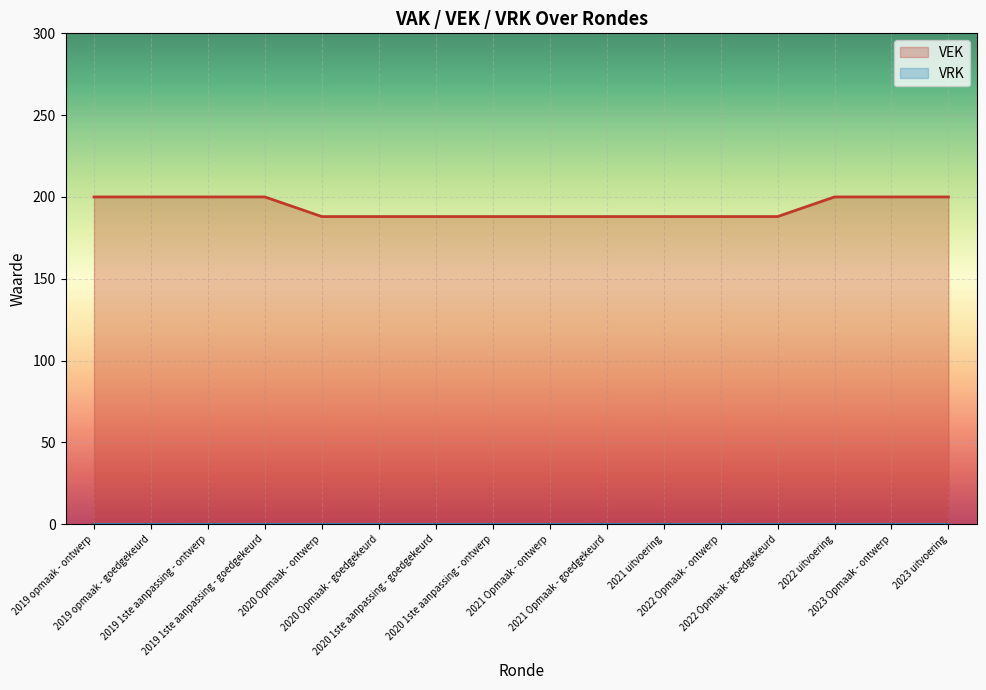

Reading right to left, list all the values displayed in this chart.

2023 uitvoering=200	2023 Opmaak - ontwerp=200	2022 uitvoering=200	2022 Opmaak - goedgekeurd=188	2022 Opmaak - ontwerp=188	2021 uitvoering=188	2021 Opmaak - goedgekeurd=188	2021 Opmaak - ontwerp=188	2020 1ste aanpassing - ontwerp=188	2020 1ste aanpassing - goedgekeurd=188	2020 Opmaak - goedgekeurd=188	2020 Opmaak - ontwerp=188	2019 1ste aanpassing - goedgekeurd=200	2019 1ste aanpassing - ontwerp=200	2019 opmaak - goedgekeurd=200	2019 opmaak - ontwerp=200